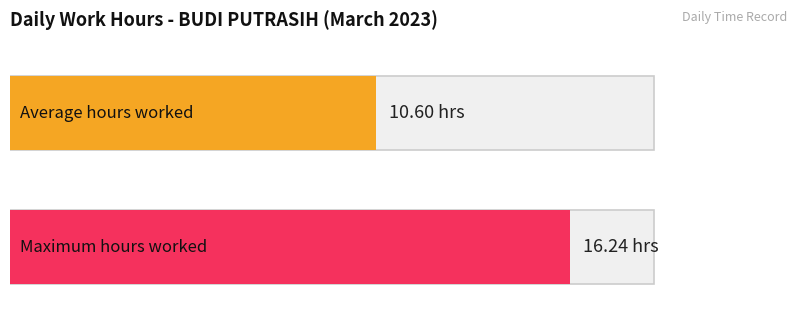

What is the maximum value shown in the chart?

16.2